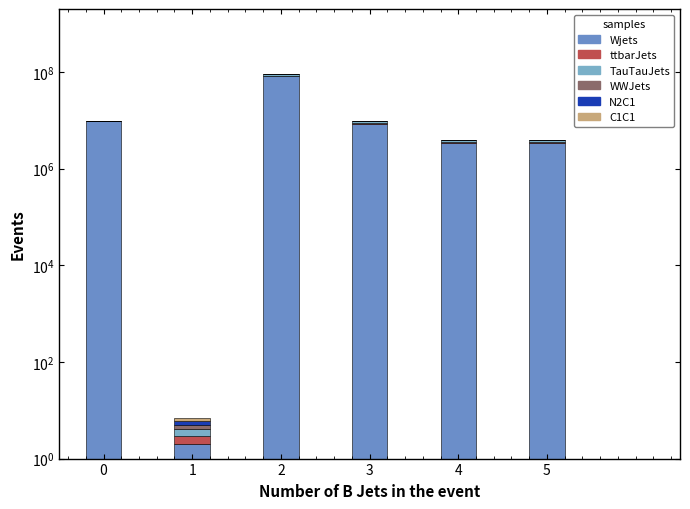

Rank the categories by Trasferimenti value from lowest to highest.

1, 0, 5, 4, 3, 2